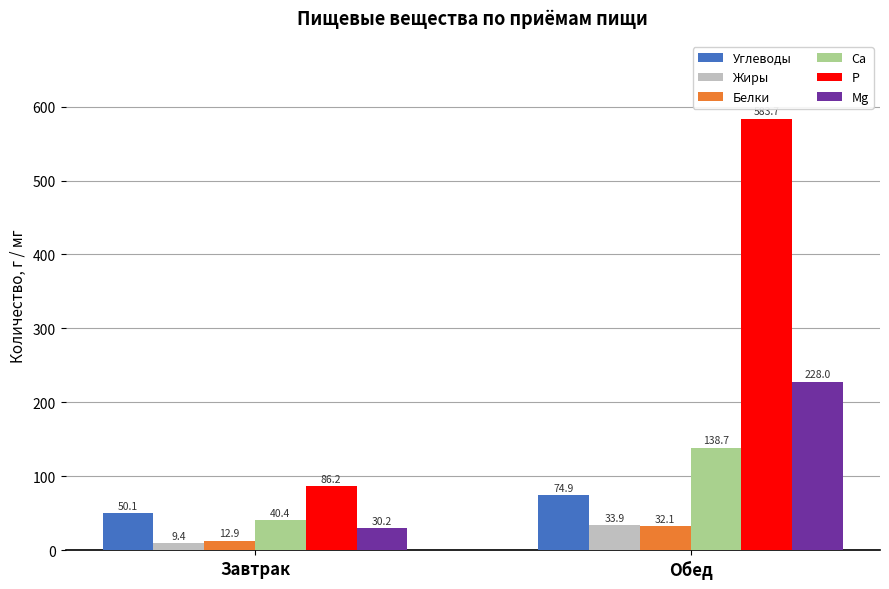

What is the minimum value shown in the chart?

9.4